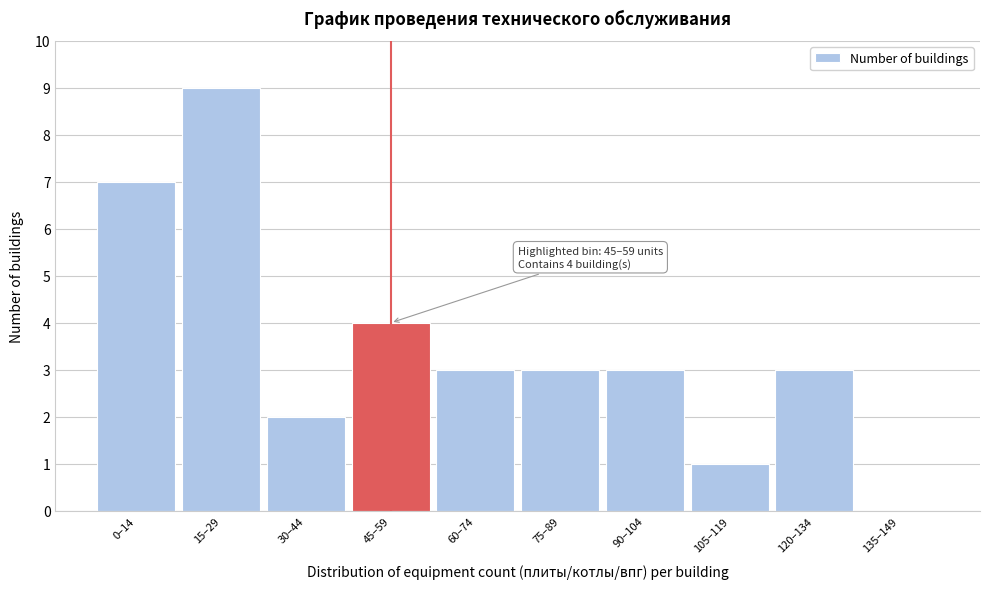

Reading right to left, list all the values displayed in this chart.

135–149=0	120–134=3	105–119=1	90–104=3	75–89=3	60–74=3	45–59=4	30–44=2	15–29=9	0–14=7